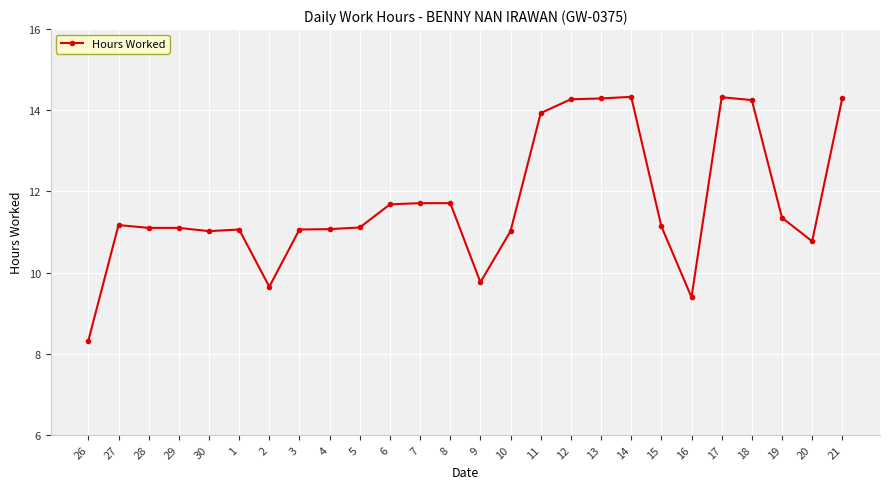

What is the label of the 24th point from the right?

28